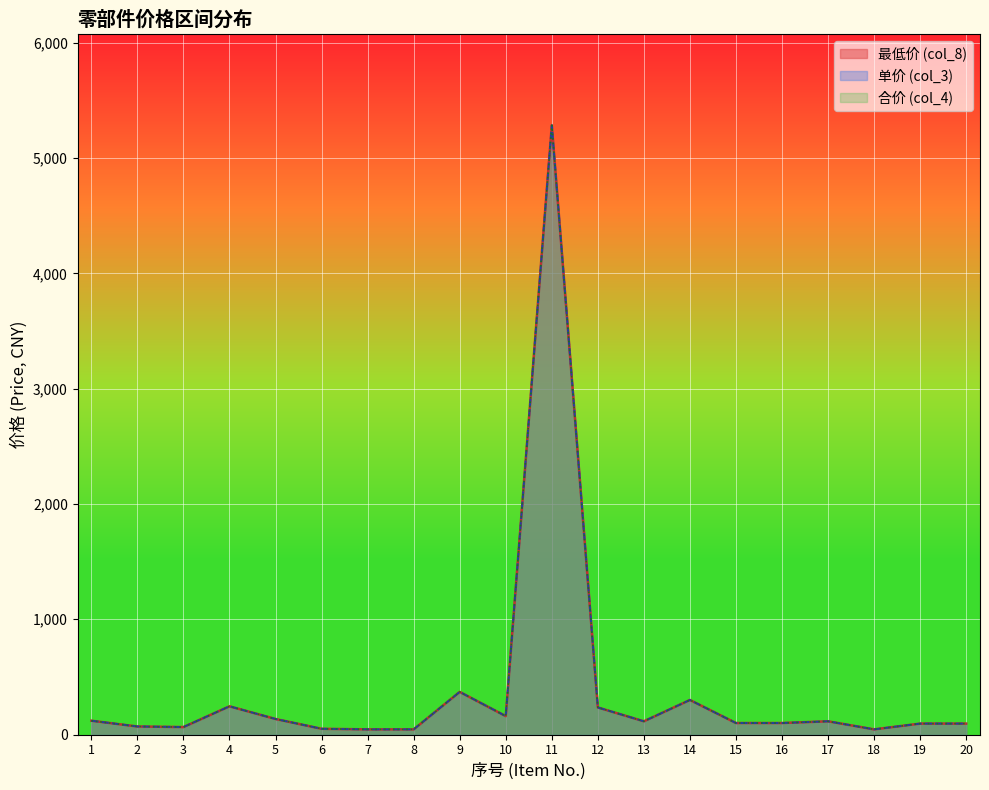

True or false: 单价 (col_3) and 合价 (col_4) cross at least once.

False